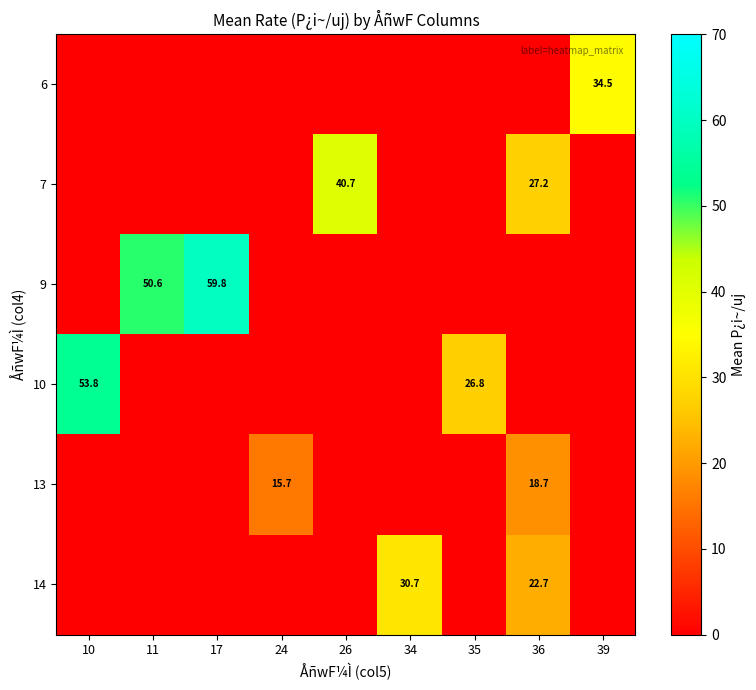

True or false: 13 has a value of 15.7 at 24.

True